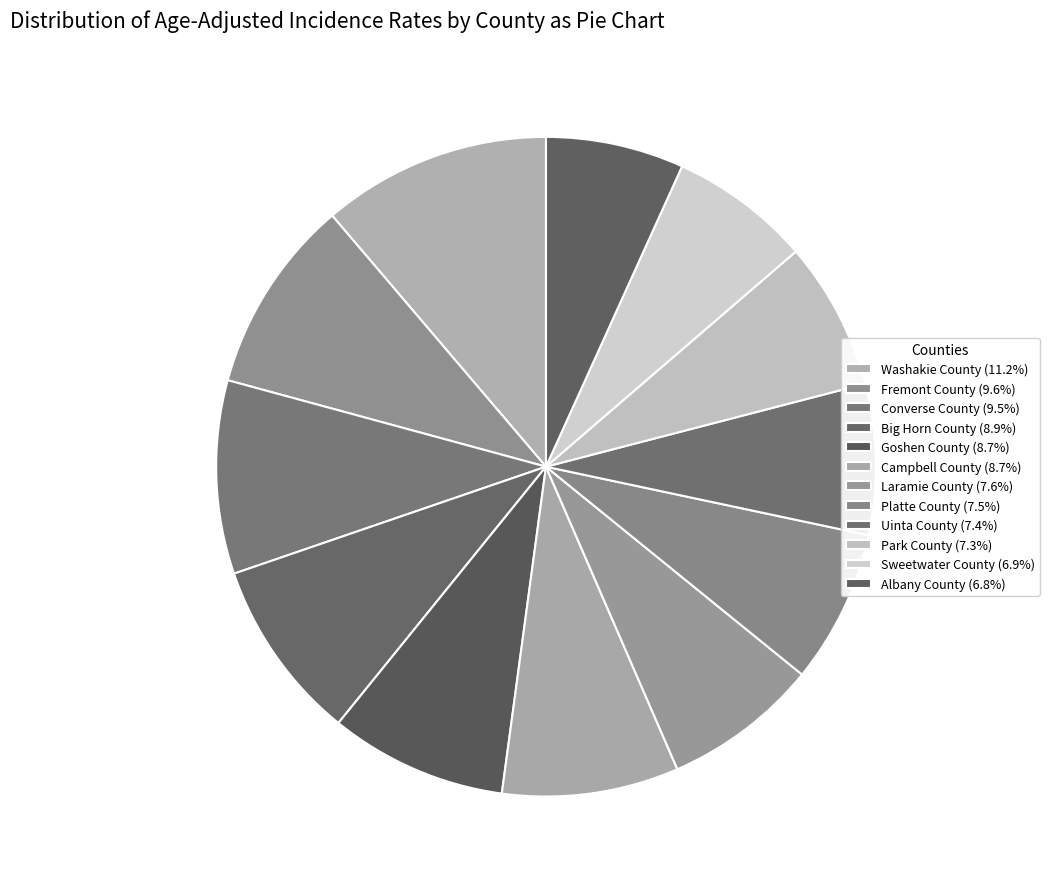

What percentage do Fremont County and Park County together represent?

16.8%